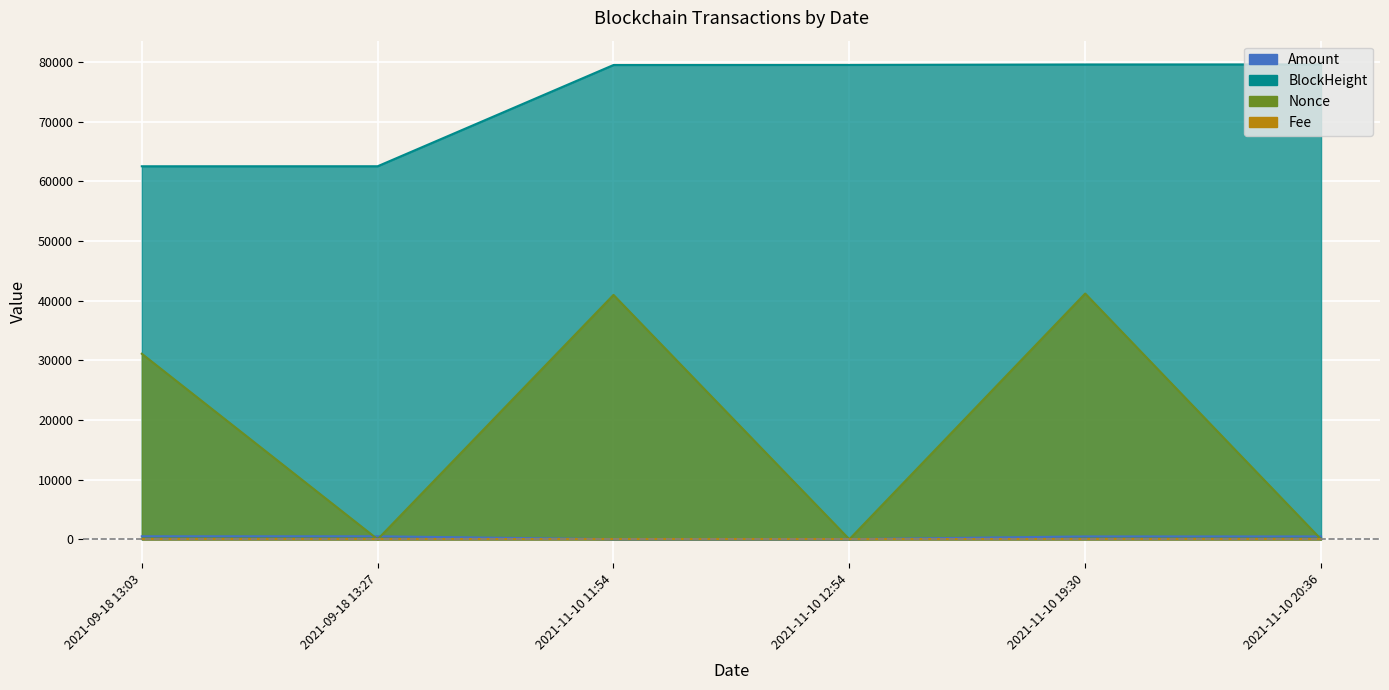

Is the value of Fee at 2021-11-10 11:54 greater than the value of Nonce at 2021-11-10 11:54?

No